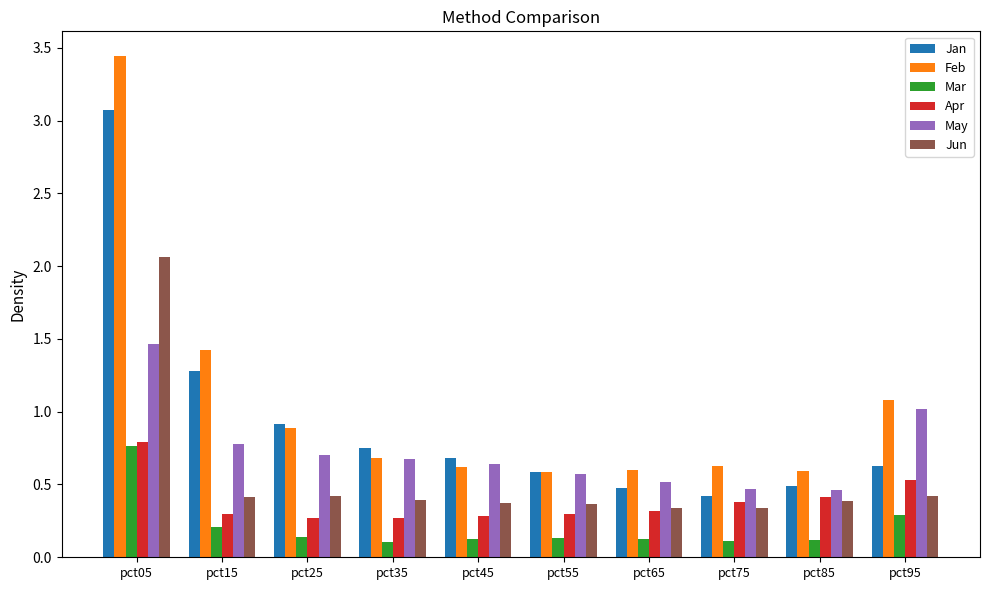

Is it true that Jan equals 0.5 at pct65?

True